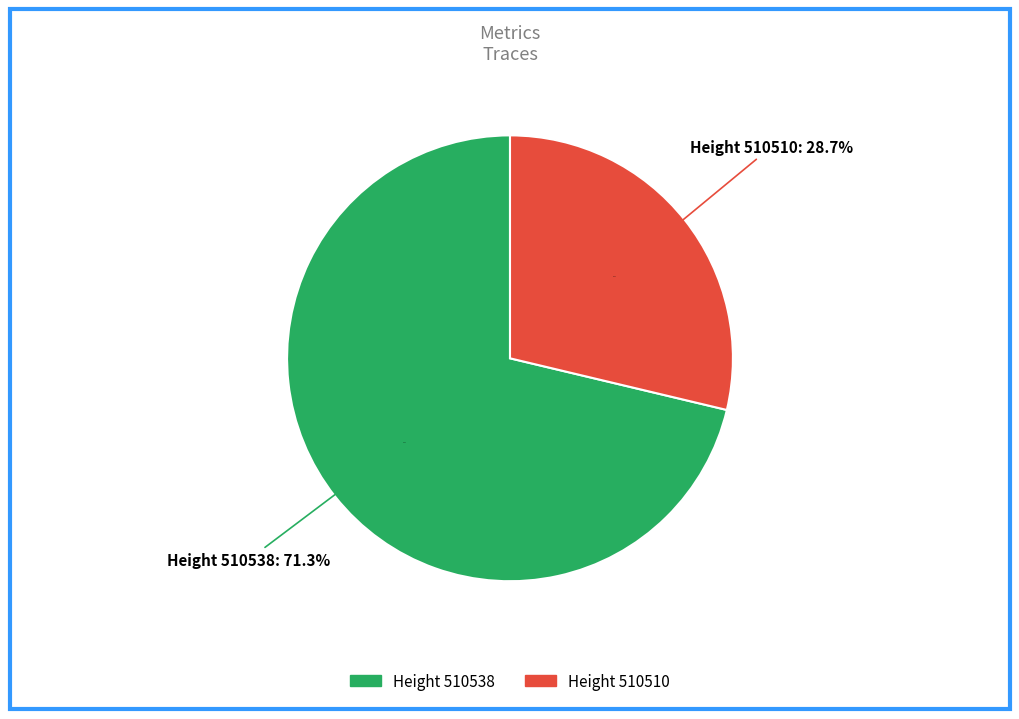

What is the smallest slice in the pie chart?

510510